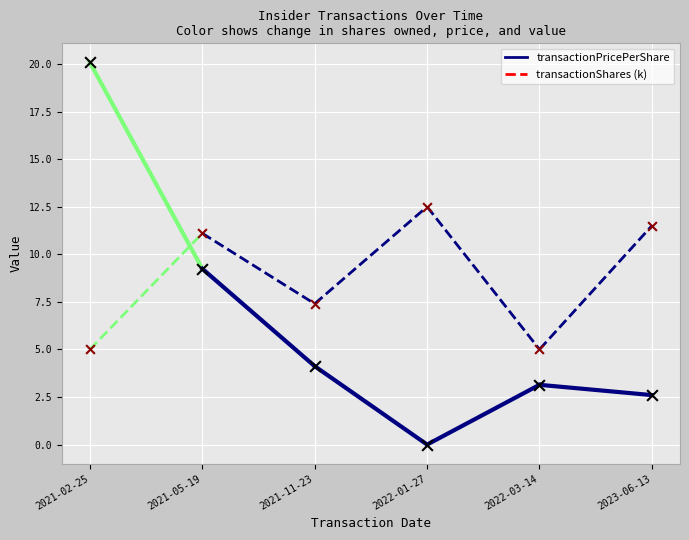

Which series has the widest spread of Y values?

transactionPricePerShare